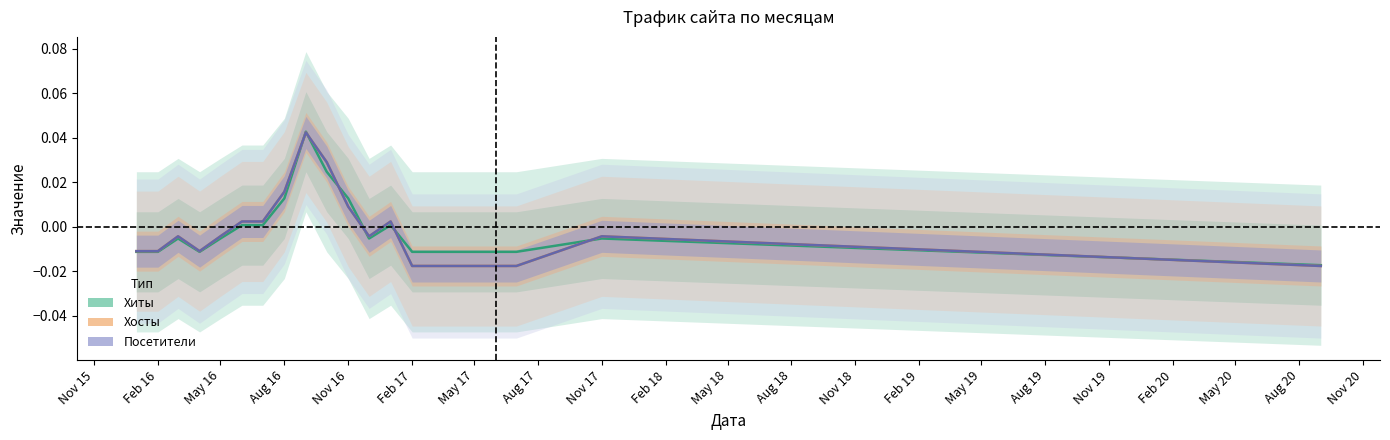

How many intersections are there between Хосты and Хиты?

7